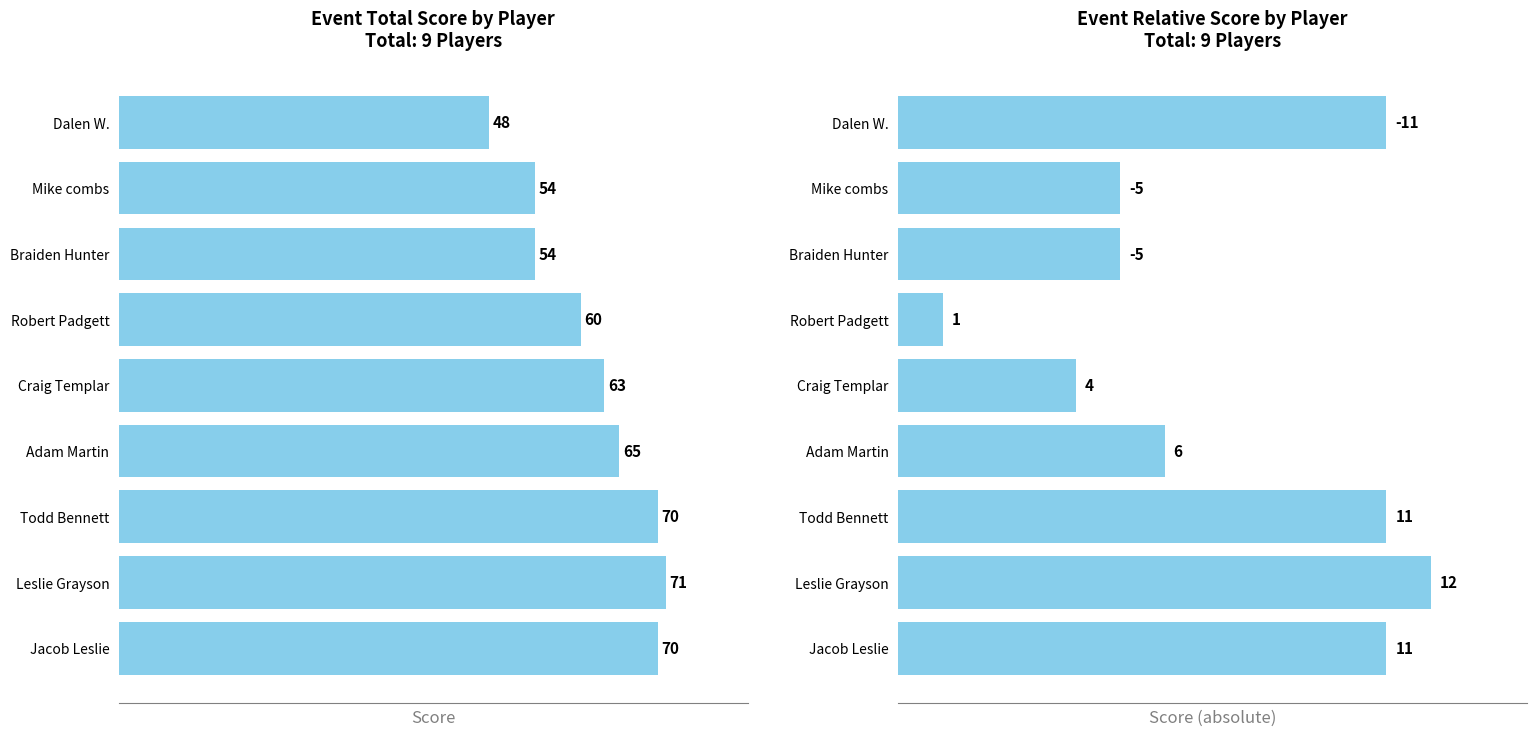

What is the sum of all event_total_score values?

555